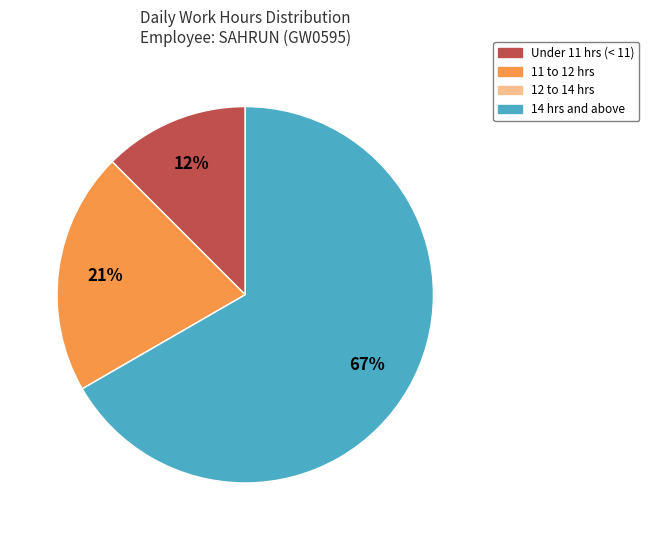

To the nearest percent, what is the average slice percentage?

25%